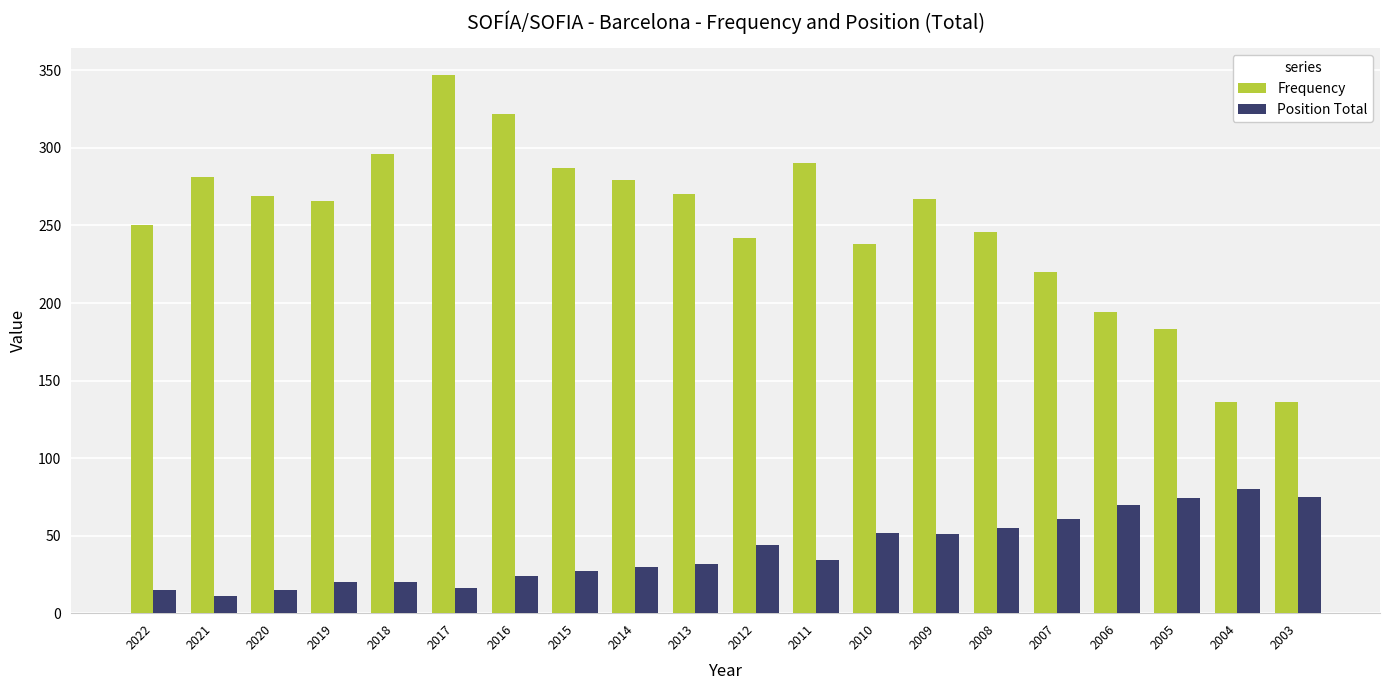

Where is Position Total nearest to the value 45?

2012